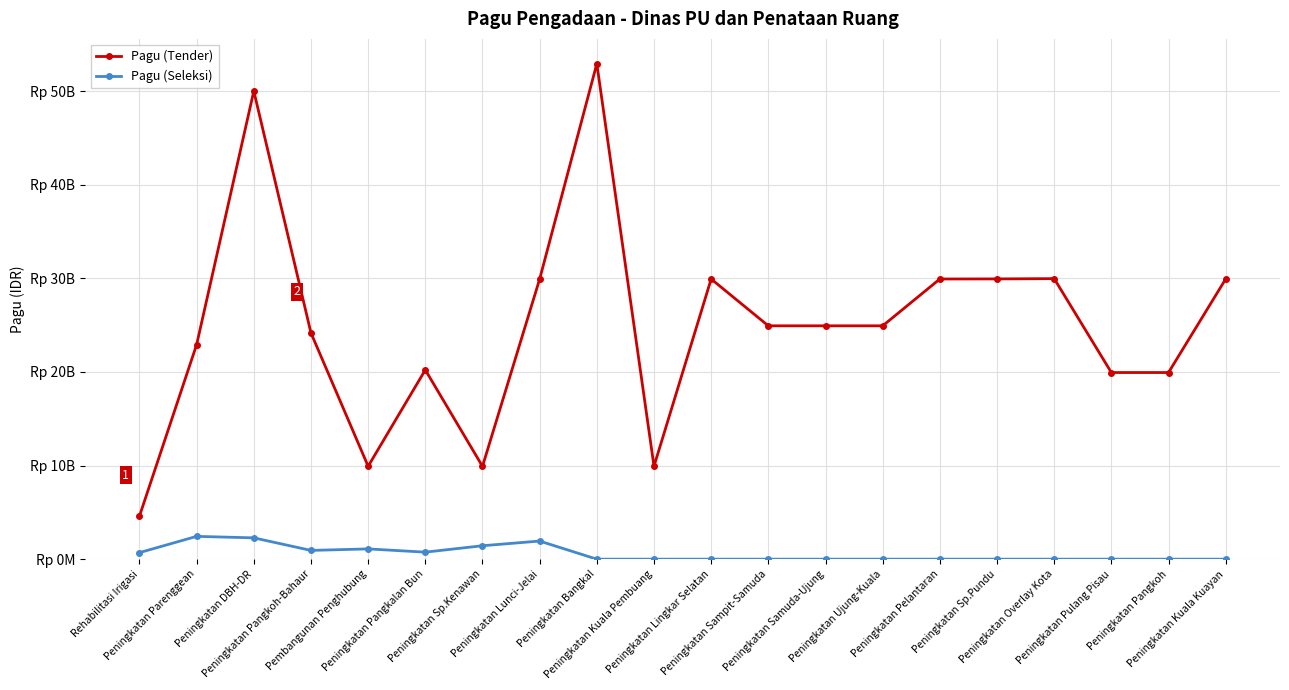

List the series in order of their peak value, lowest first.

Pagu (Seleksi), Pagu (Tender)